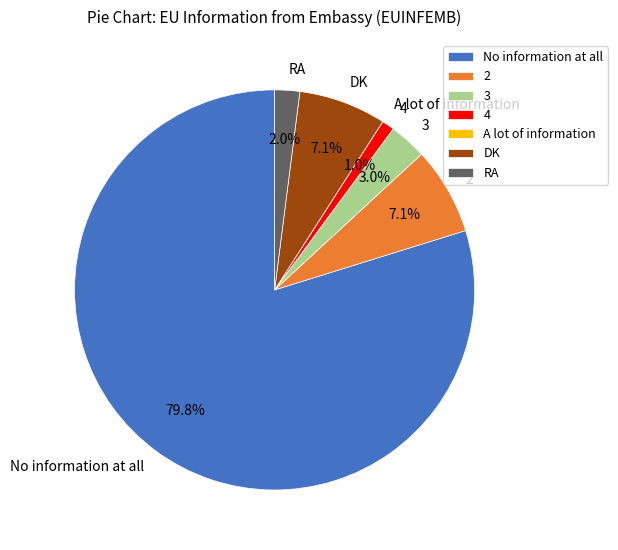

Does 4 account for over 50% of the chart?

No